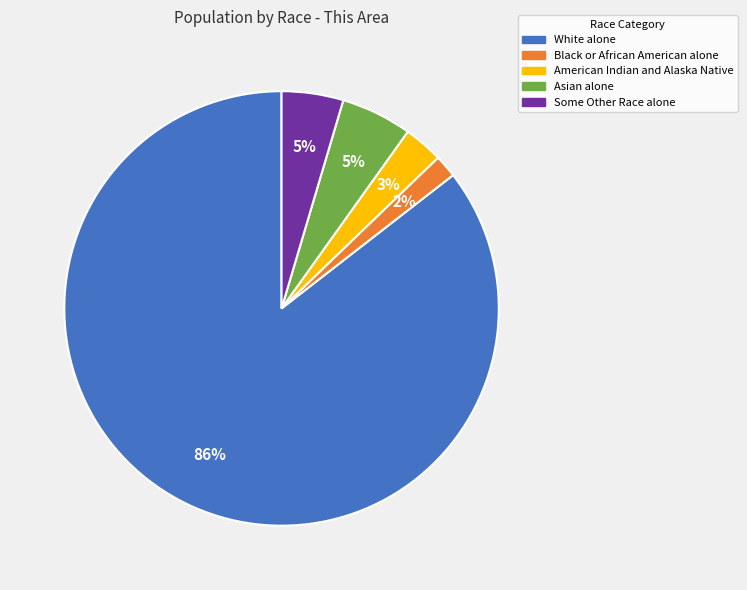

Is Some Other Race alone the majority of the pie?

No